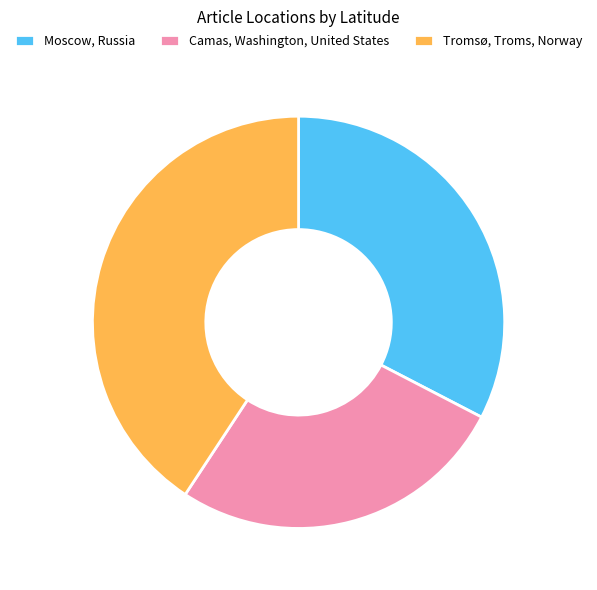

Which has a higher value, Camas, Washington, United States or Tromsø, Troms, Norway?

Tromsø, Troms, Norway